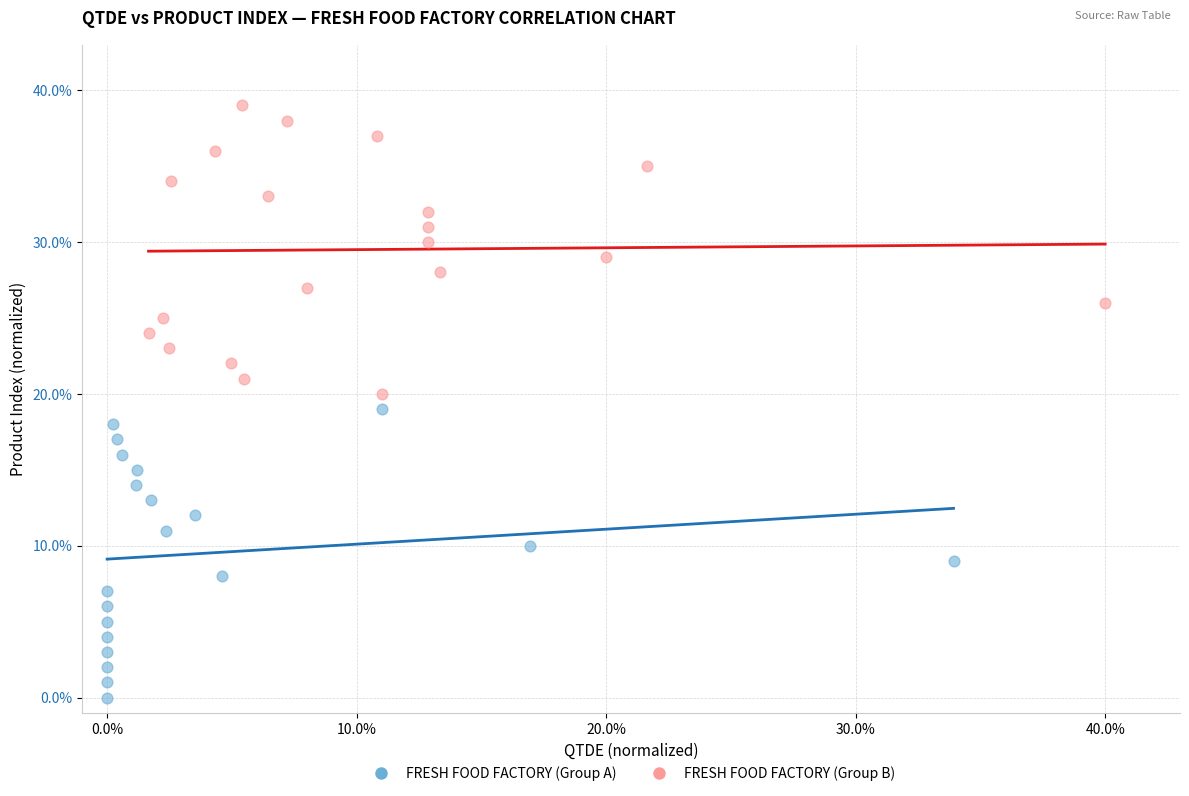

Which series contains the highest Y value?

FRESH FOOD FACTORY (Group B)